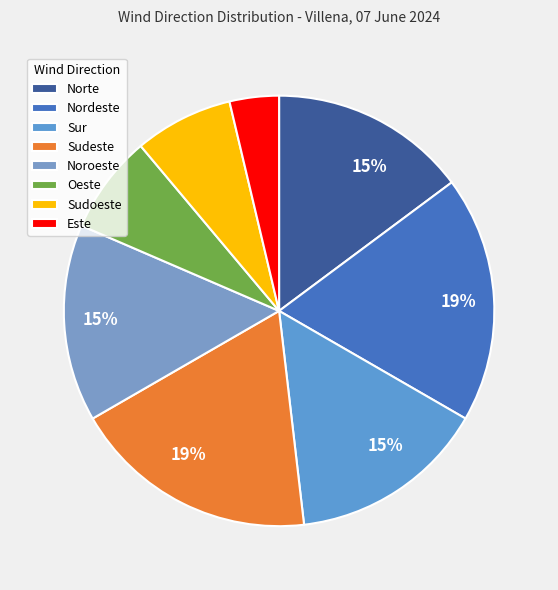

The Norte slice represents 15% of the pie. True or false?

True